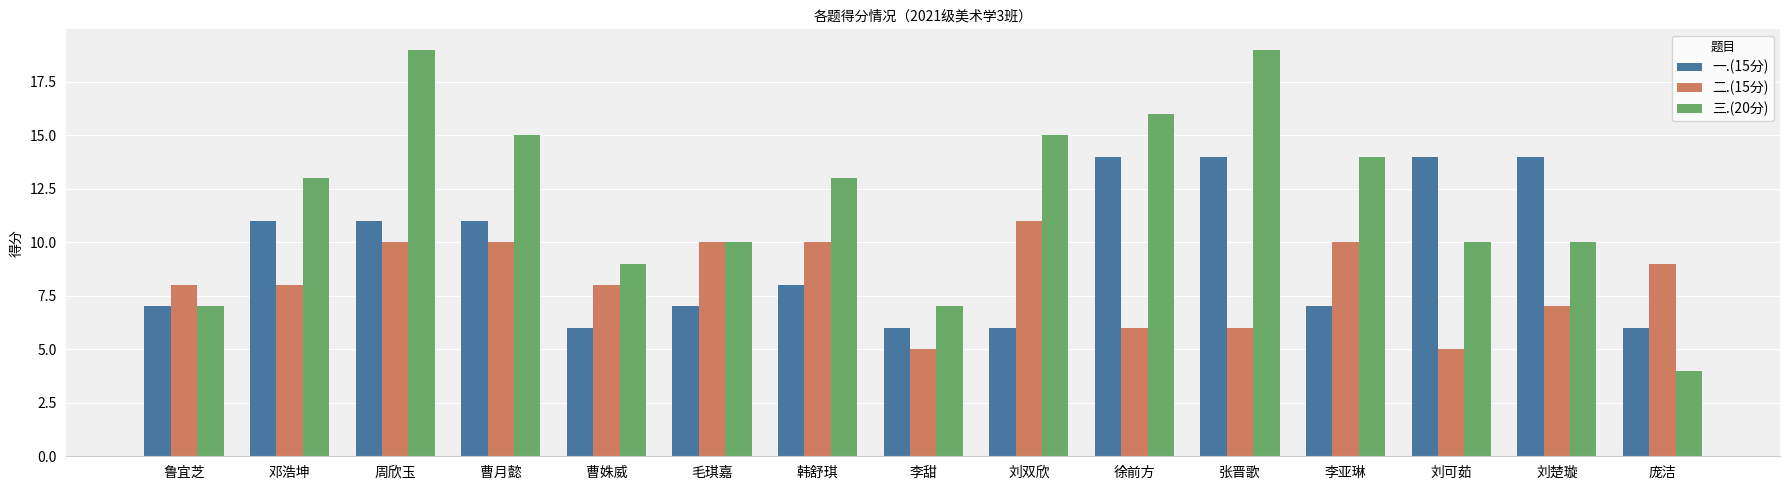

Which series changed the most between 鲁宜芝 and 曹姝威?

三.(20分)